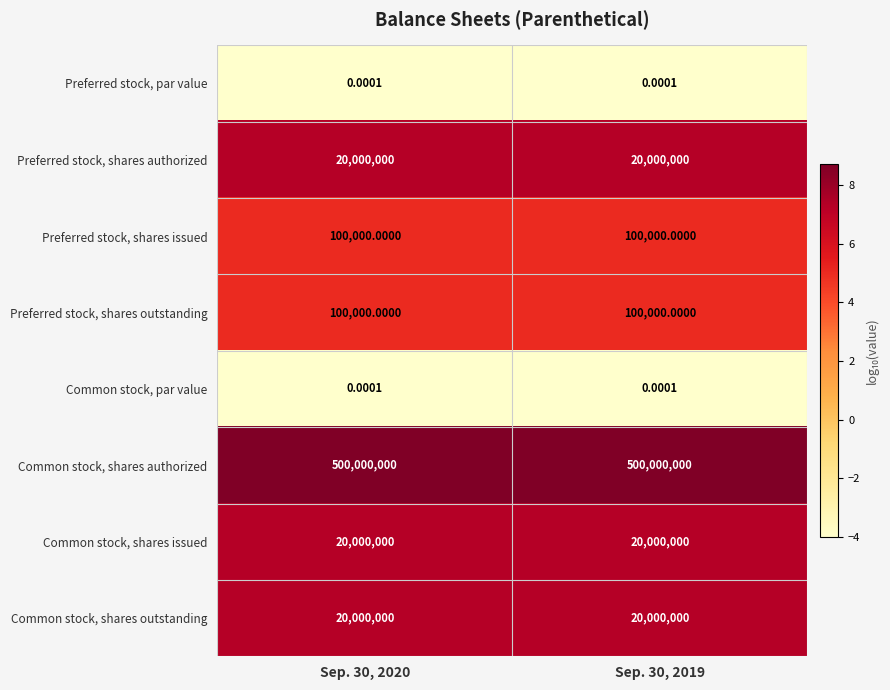

Is the value of Common stock, shares authorized at Sep. 30, 2020 greater than the value of Preferred stock, par value at Sep. 30, 2019?

Yes